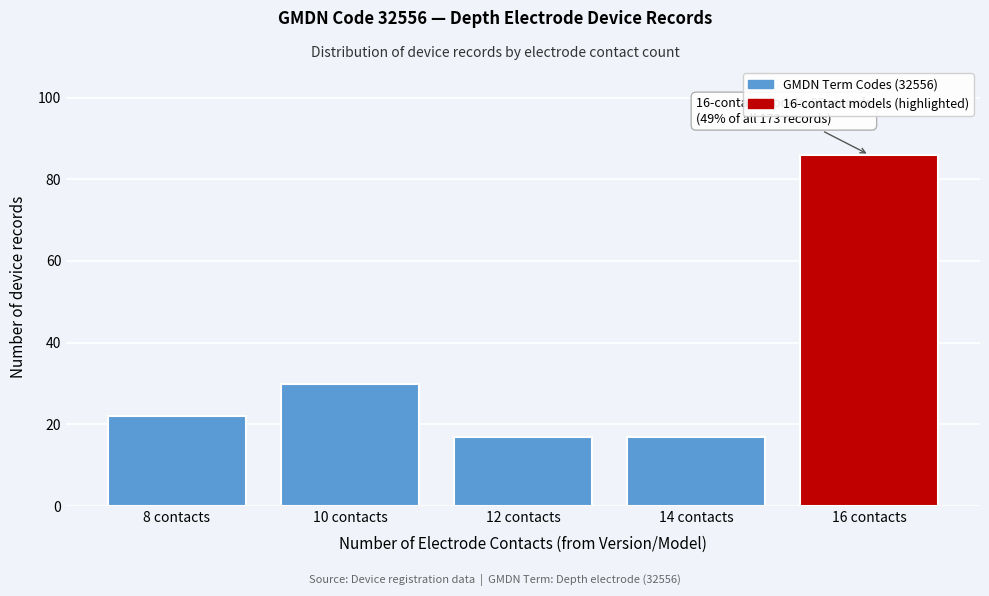

Reading left to right, list all the values displayed in this chart.

22	30	17	17	86